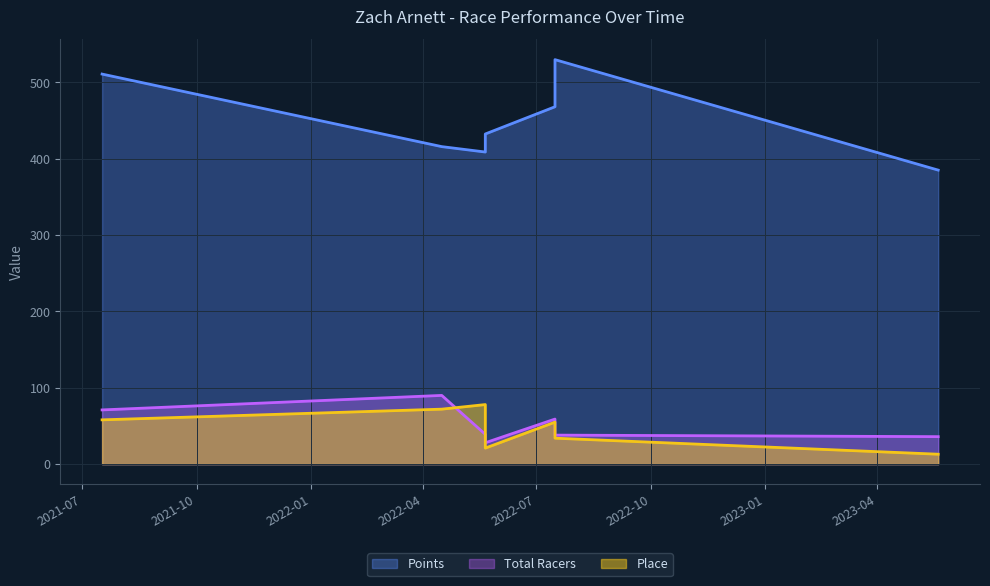

What is the maximum value for Place?

78.0